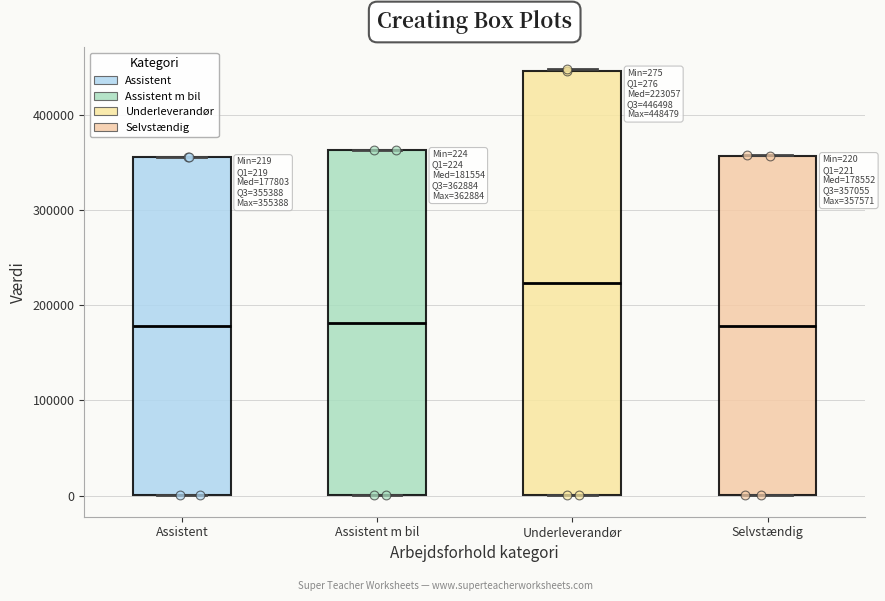

Which box's median line is the highest?

Underleverandør